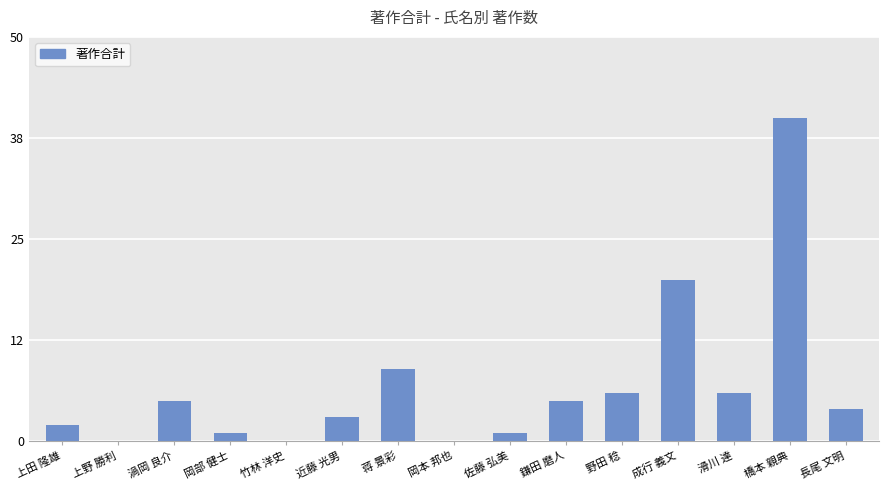

What is the sum of the values at 上野 勝利 and 近藤 光男?

3